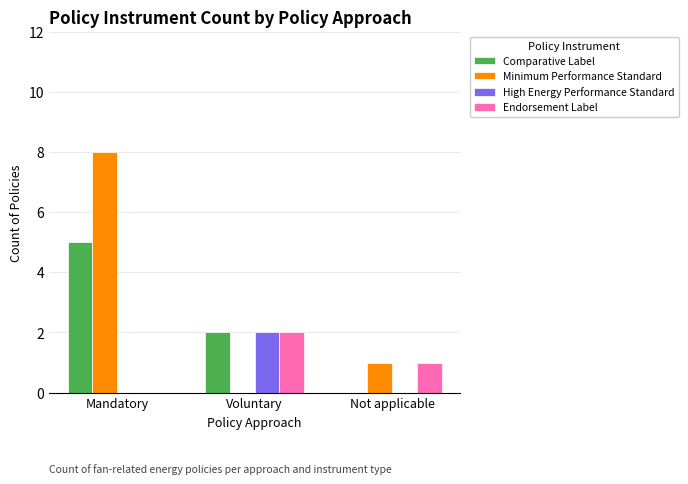

What value does the Comparative Label series have at Mandatory?

5